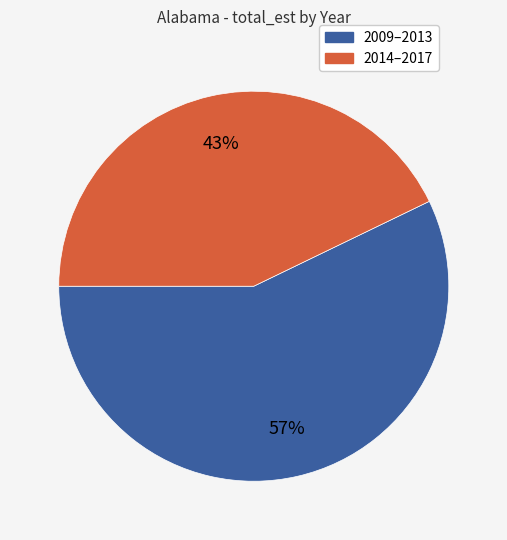

To the nearest percent, what is the difference between the largest and smallest slice percentages?

14%